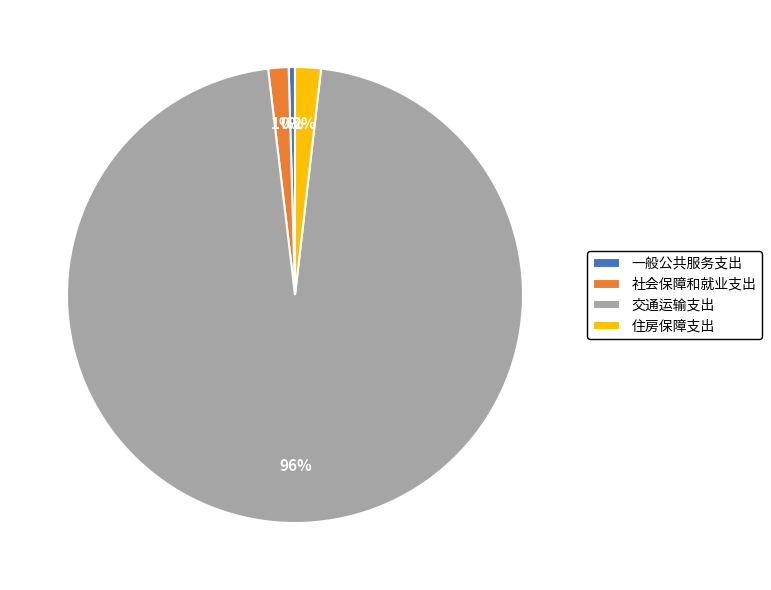

Which slice is the largest?

交通运输支出